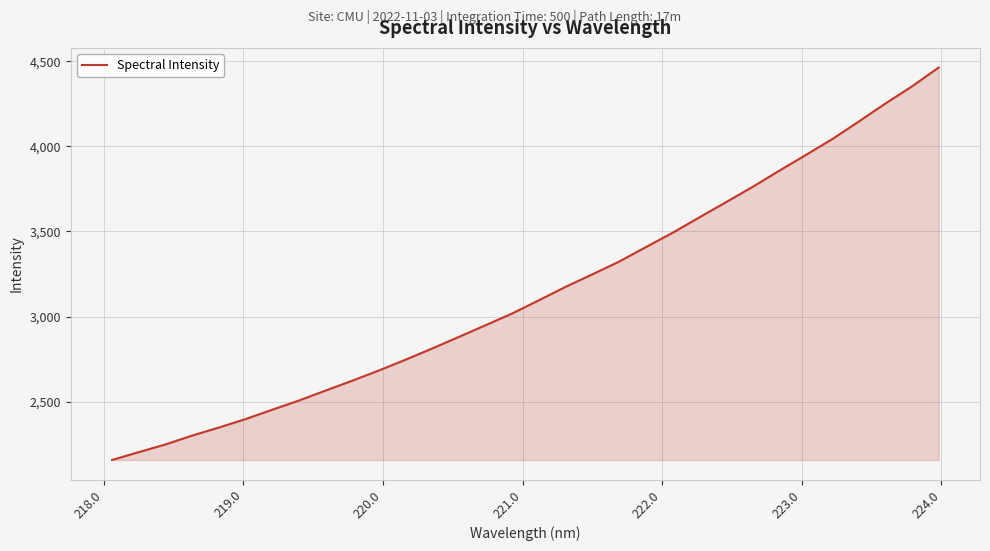

What is the difference between the maximum and minimum values?

2305.5